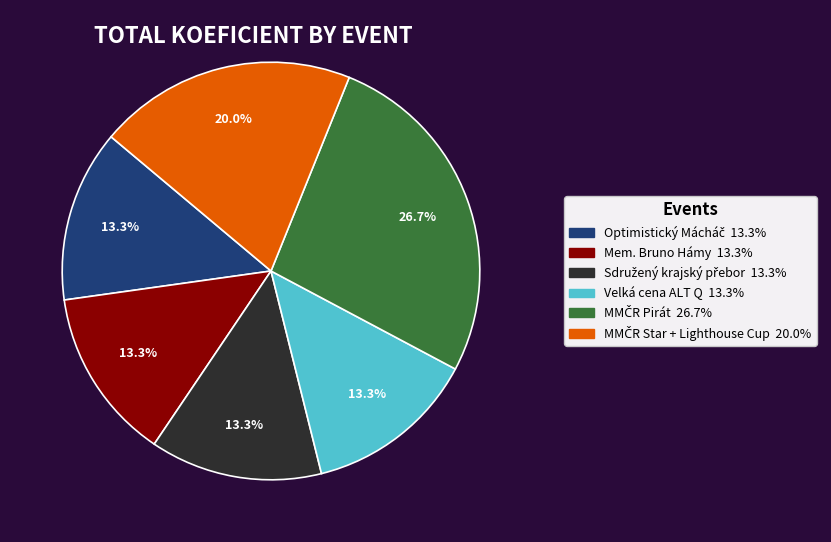

Does any single category account for the majority?

No